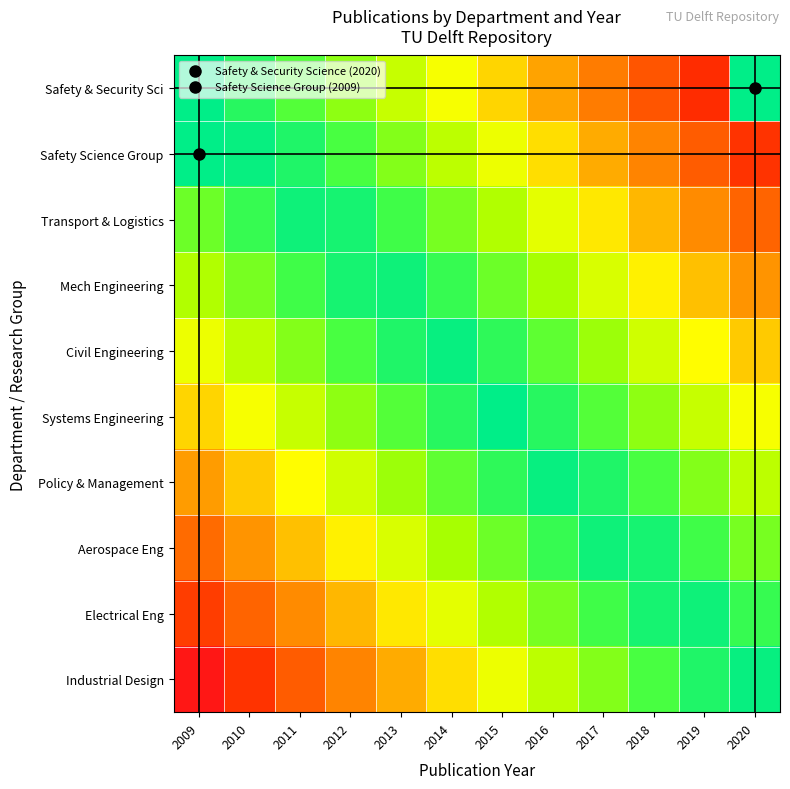

Reading left to right, list all the values displayed in this chart.

Safety & Security Sci: 2009=1.0	2010=0.9	2011=0.8	2012=0.8	2013=0.7	2014=0.6	2015=0.5	2016=0.4	2017=0.3	2018=0.2	2019=0.2	2020=1.0
Safety Science Group: 2009=1.0	2010=1.0	2011=0.9	2012=0.8	2013=0.8	2014=0.7	2015=0.6	2016=0.5	2017=0.4	2018=0.3	2019=0.3	2020=0.2
Transport & Logistics: 2009=0.8	2010=0.9	2011=1.0	2012=0.9	2013=0.9	2014=0.8	2015=0.7	2016=0.6	2017=0.5	2018=0.4	2019=0.4	2020=0.3
Mech Engineering: 2009=0.7	2010=0.8	2011=0.9	2012=0.9	2013=1.0	2014=0.9	2015=0.8	2016=0.7	2017=0.6	2018=0.6	2019=0.5	2020=0.4
Civil Engineering: 2009=0.6	2010=0.7	2011=0.8	2012=0.8	2013=0.9	2014=1.0	2015=0.9	2016=0.8	2017=0.7	2018=0.7	2019=0.6	2020=0.5
Systems Engineering: 2009=0.5	2010=0.6	2011=0.7	2012=0.8	2013=0.8	2014=0.9	2015=1.0	2016=0.9	2017=0.8	2018=0.8	2019=0.7	2020=0.6
Policy & Management: 2009=0.4	2010=0.5	2011=0.6	2012=0.7	2013=0.7	2014=0.8	2015=0.9	2016=1.0	2017=0.9	2018=0.8	2019=0.8	2020=0.7
Aerospace Eng: 2009=0.3	2010=0.4	2011=0.5	2012=0.6	2013=0.6	2014=0.7	2015=0.8	2016=0.9	2017=1.0	2018=0.9	2019=0.9	2020=0.8
Electrical Eng: 2009=0.2	2010=0.3	2011=0.4	2012=0.4	2013=0.5	2014=0.6	2015=0.7	2016=0.8	2017=0.9	2018=0.9	2019=1.0	2020=0.9
Industrial Design: 2009=0.1	2010=0.2	2011=0.3	2012=0.3	2013=0.4	2014=0.5	2015=0.6	2016=0.7	2017=0.8	2018=0.8	2019=0.9	2020=1.0